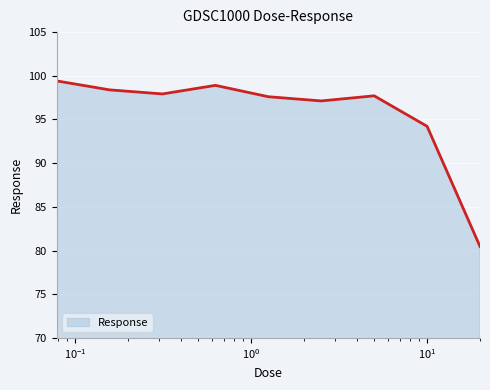

What is the maximum value shown in the chart?

99.4